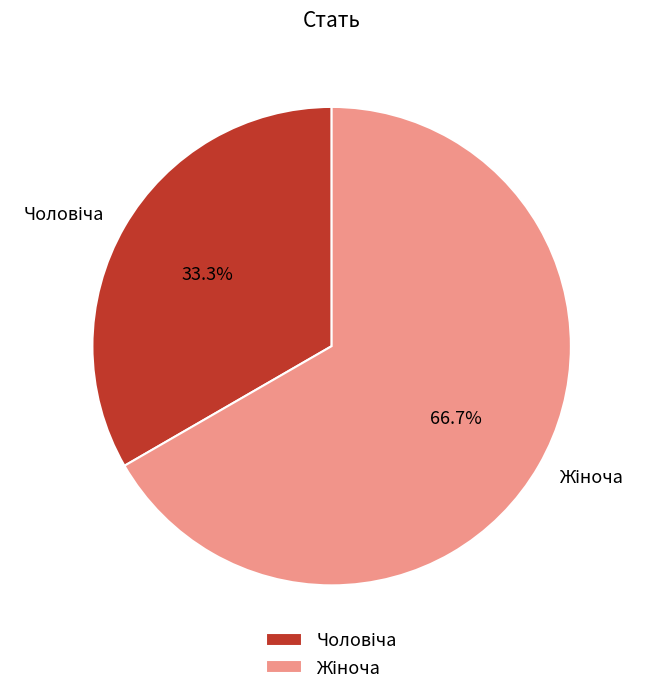

Does Чоловіча account for over 50% of the chart?

No